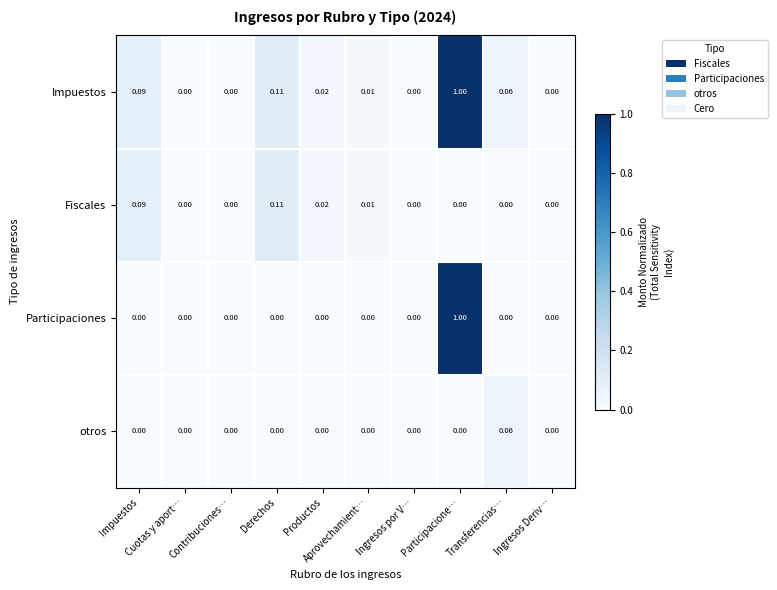

Which series has the widest spread of values?

Impuestos